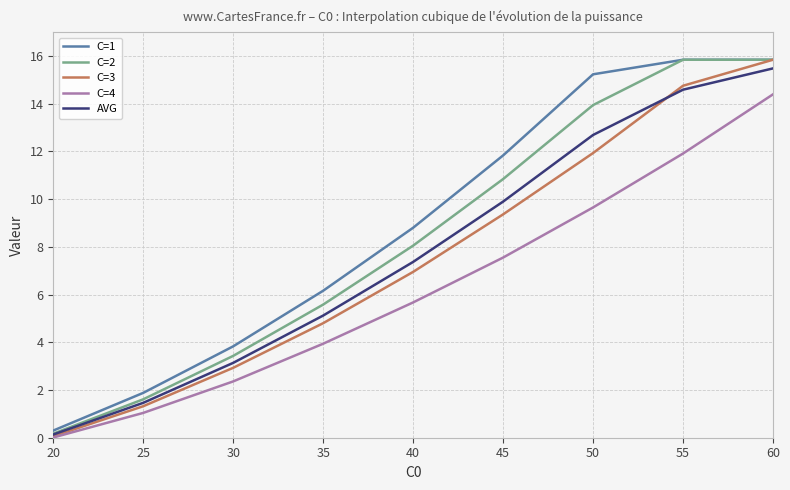

List the labels in order of C=3 value, largest first.

60, 55, 50, 45, 40, 35, 30, 25, 20